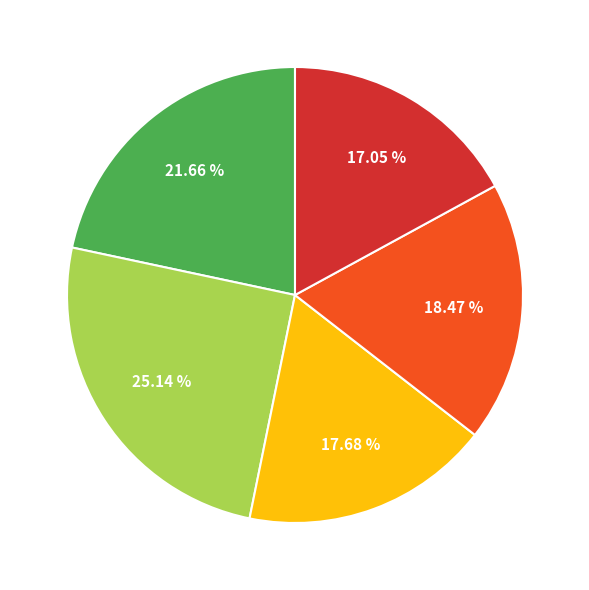

Does any single category account for the majority?

No